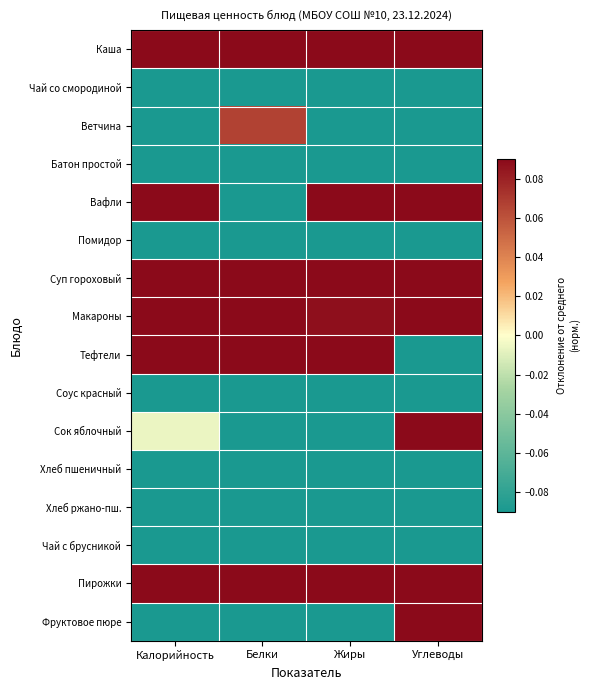

What is the difference between the highest and lowest values at Калорийность?

3.5